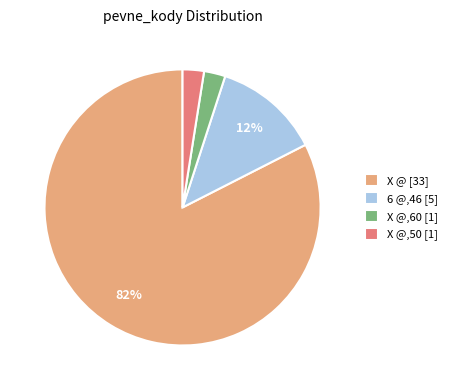

To the nearest percent, what is the average slice percentage?

25%